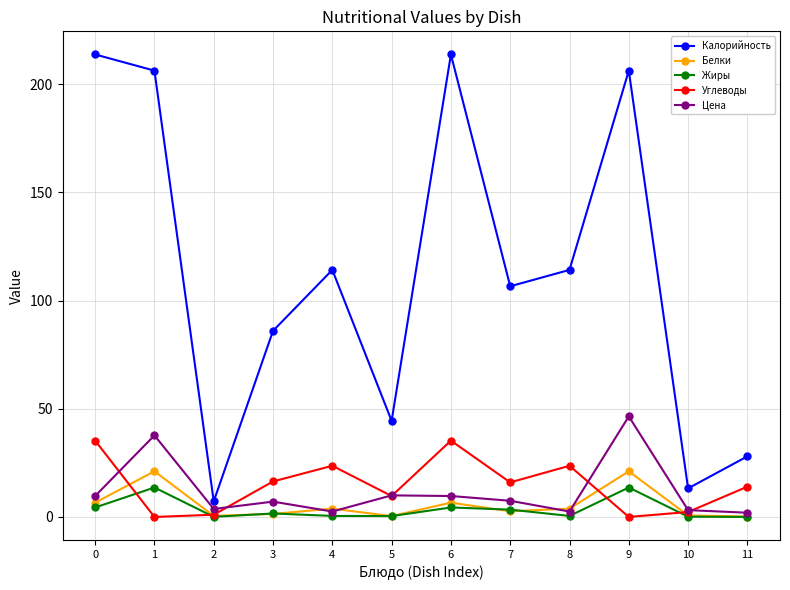

How many values in the Белки series are below 3?

6